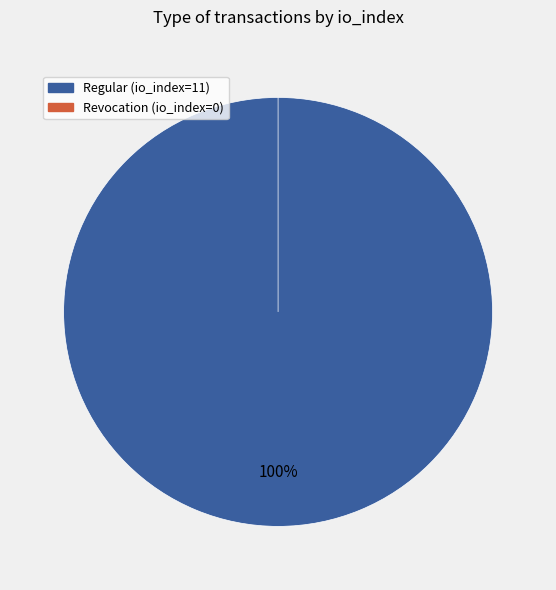

Is it true that Revocation (io_index=0) is 1% of the pie?

False